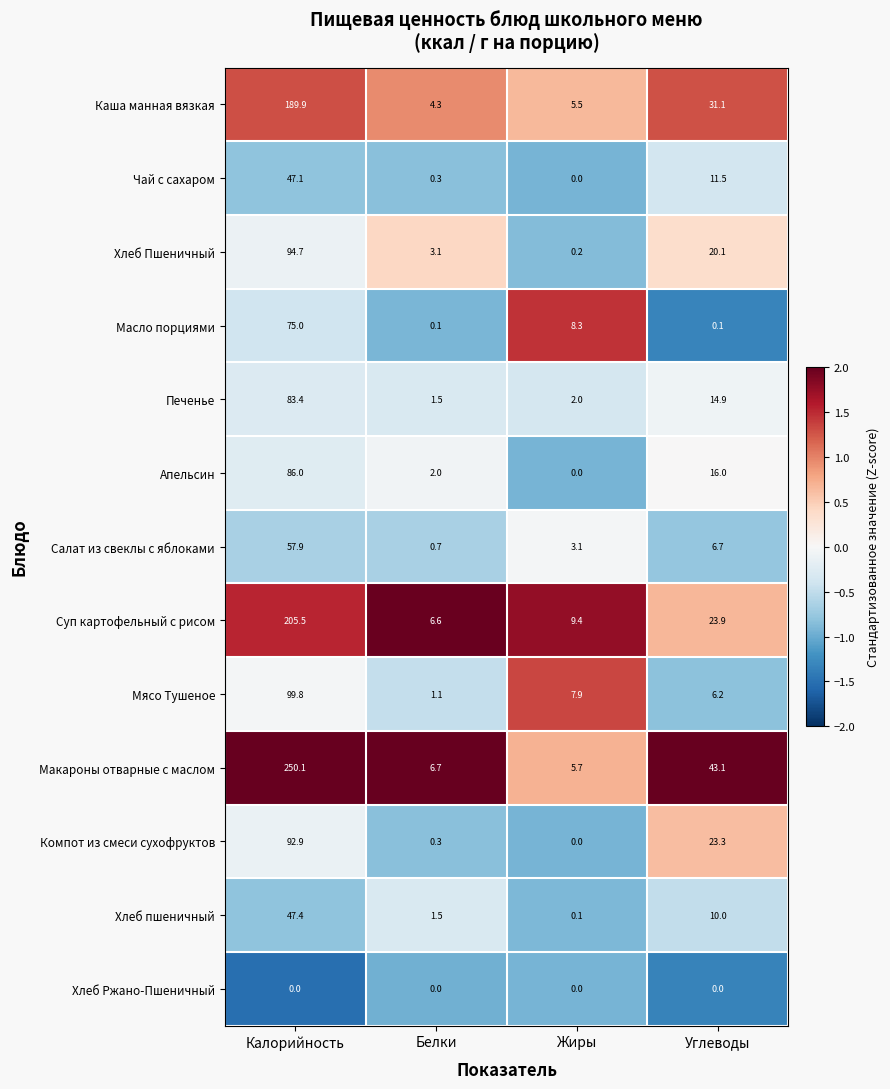

What is the minimum value shown in the chart?

0.0